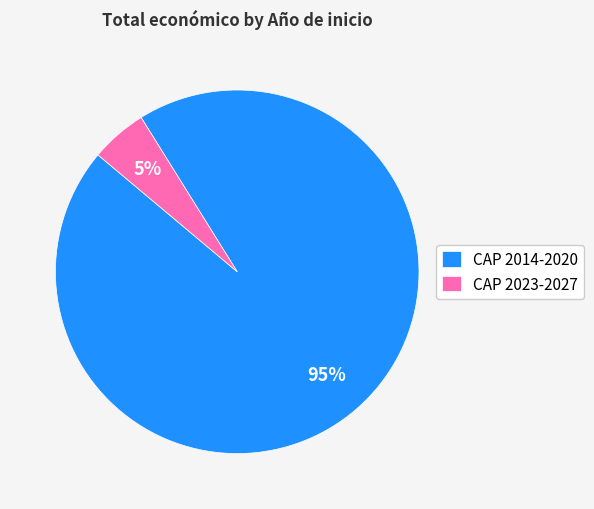

Between CAP 2014-2020 and CAP 2023-2027, which is larger?

CAP 2014-2020